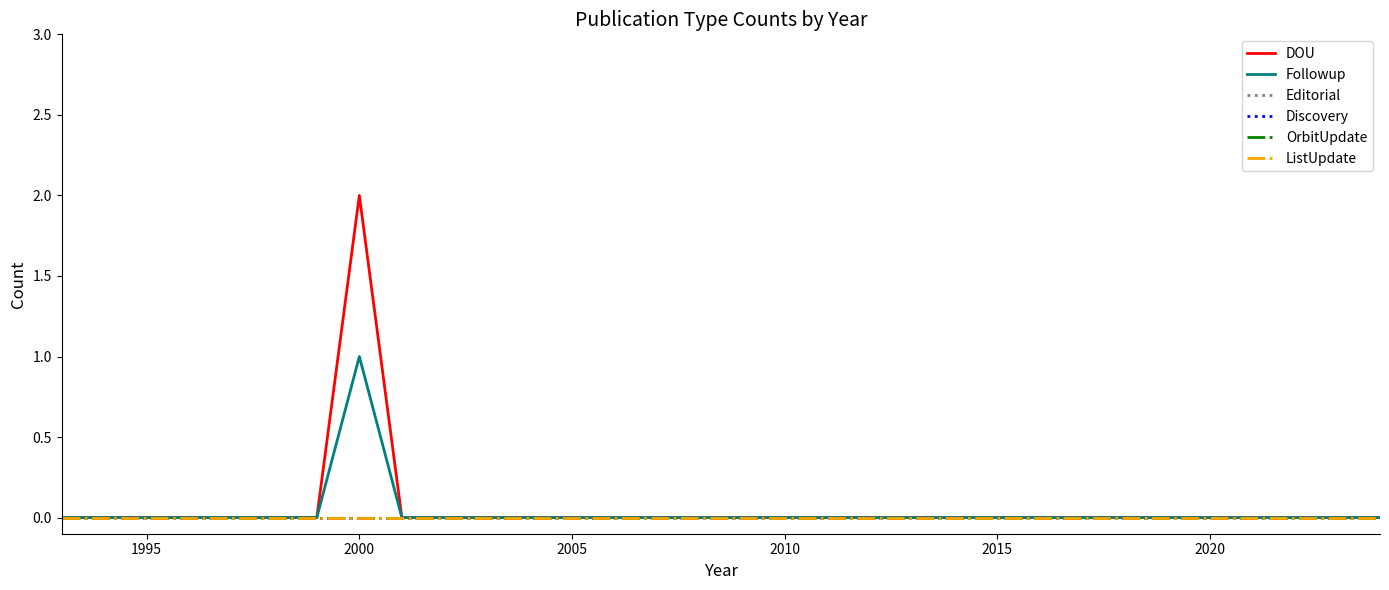

Does the chart have visible grid lines?

No